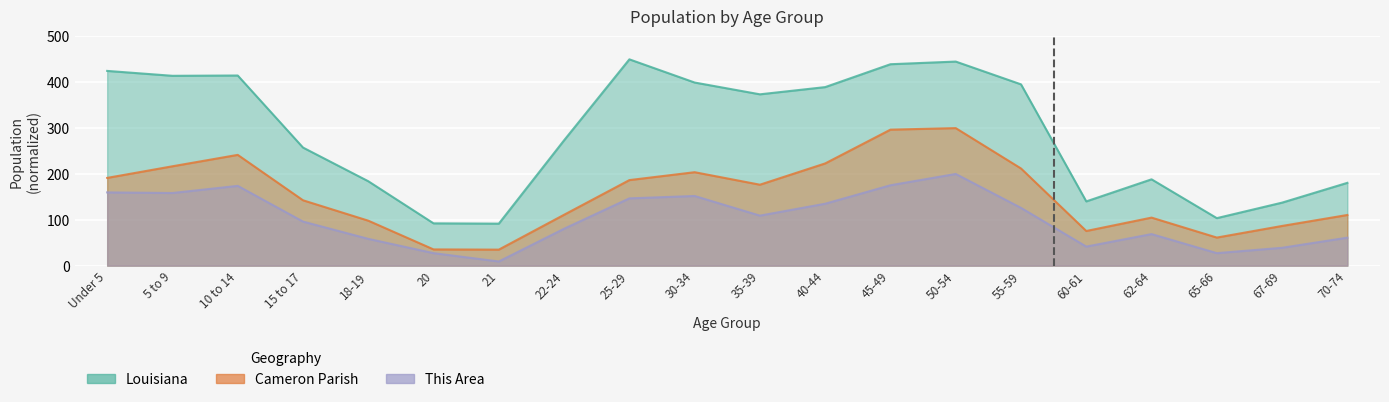

What is the label of the 4th point from the left?

15 to 17